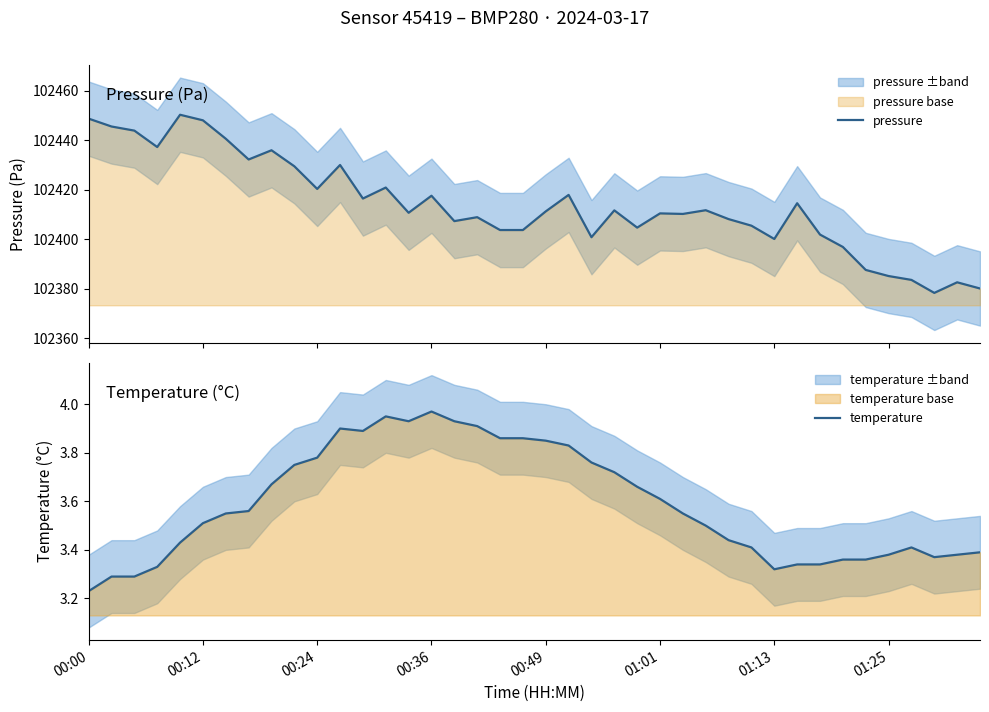

Where is temperature nearest to the value 3?

00:00